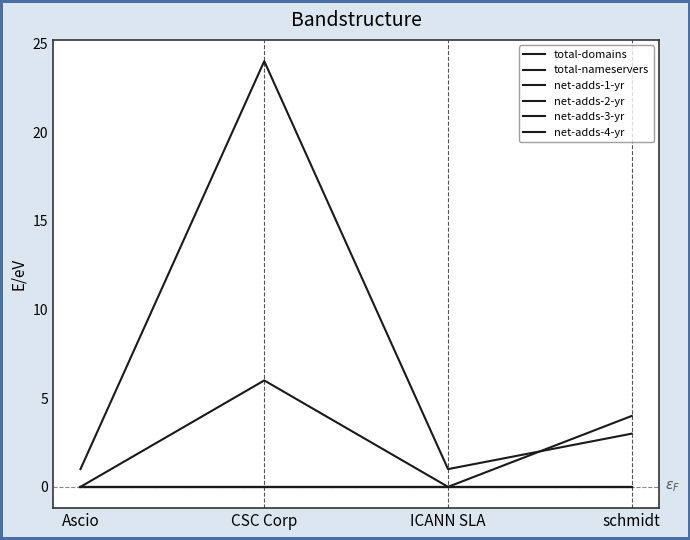

Is this an area chart (filled region under the line)?

No